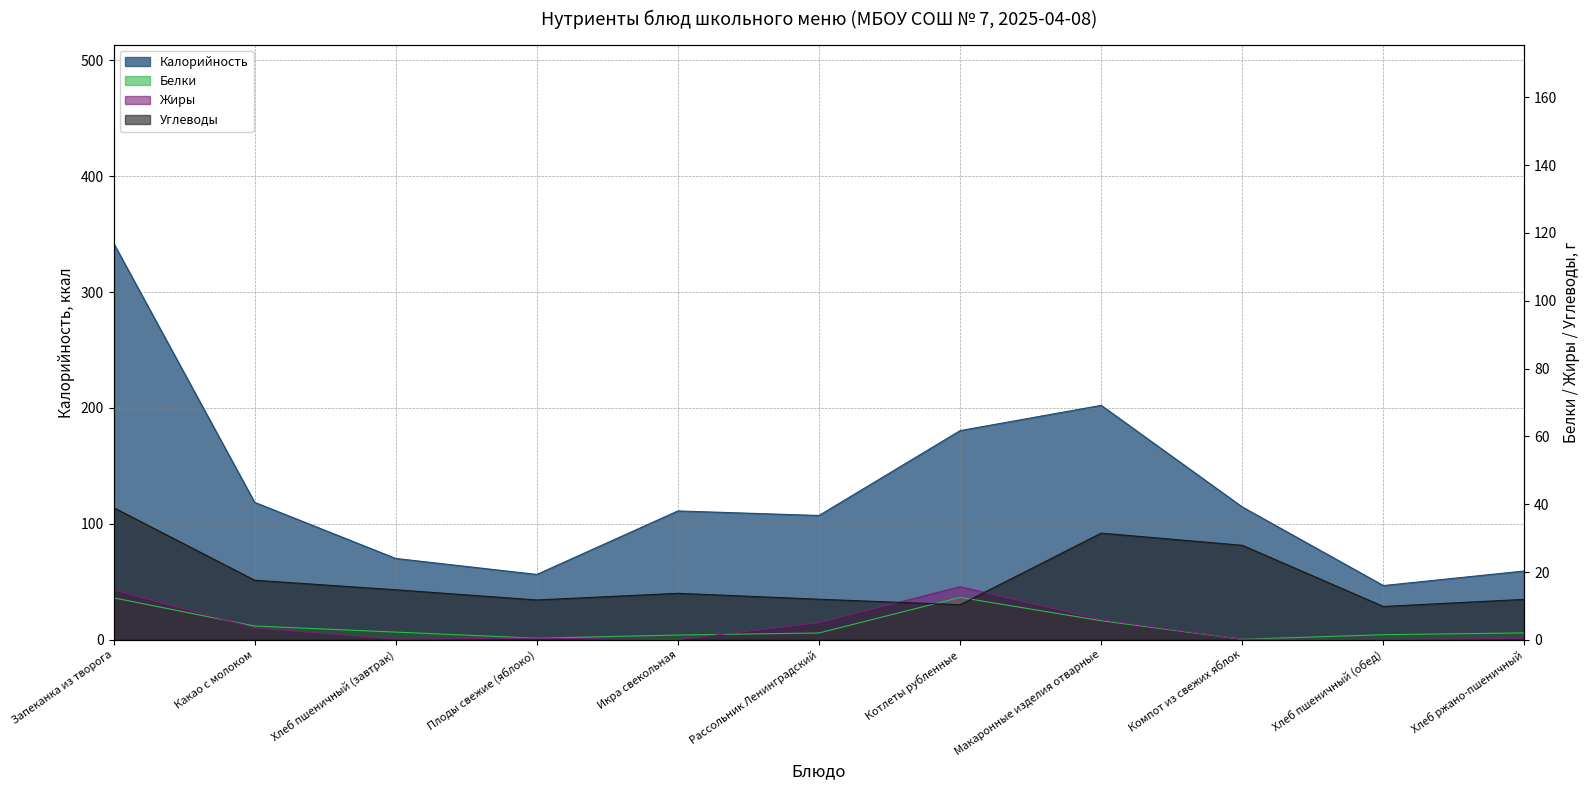

What is the difference between the highest and lowest values at Икра свекольная?

111.1